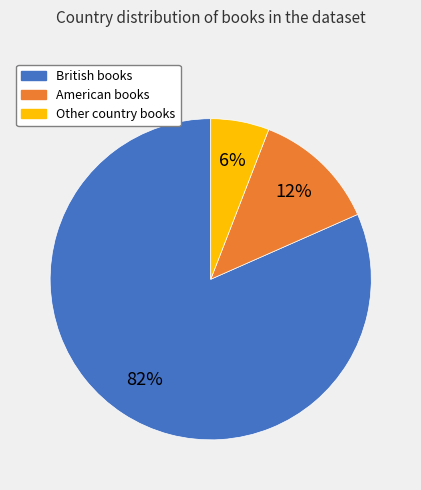

Count the number of slices in the pie.

3